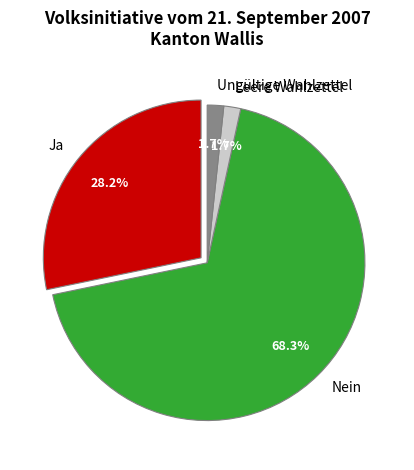

What is the ratio of the value at Nein to the value at Ungültige Wahlzettel?

40.7